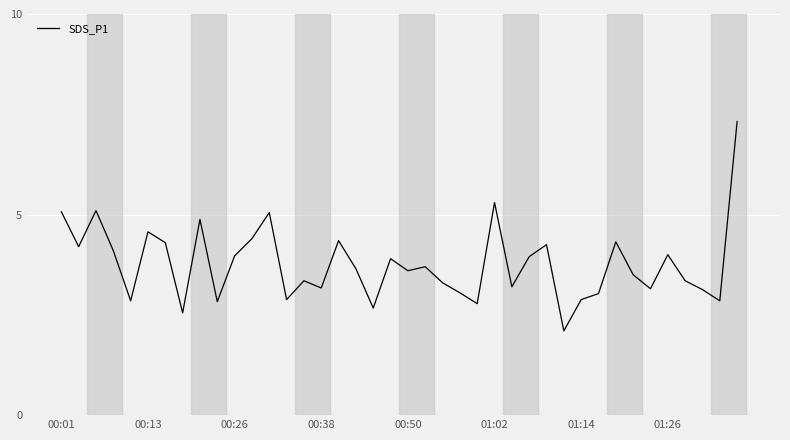

What is the greatest value displayed?

7.3